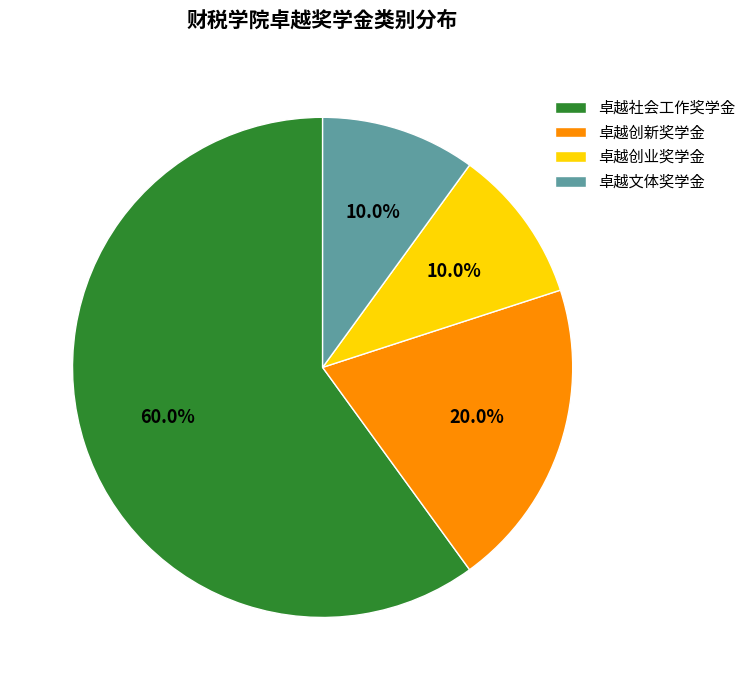

What is the largest slice in the pie chart?

卓越社会工作奖学金